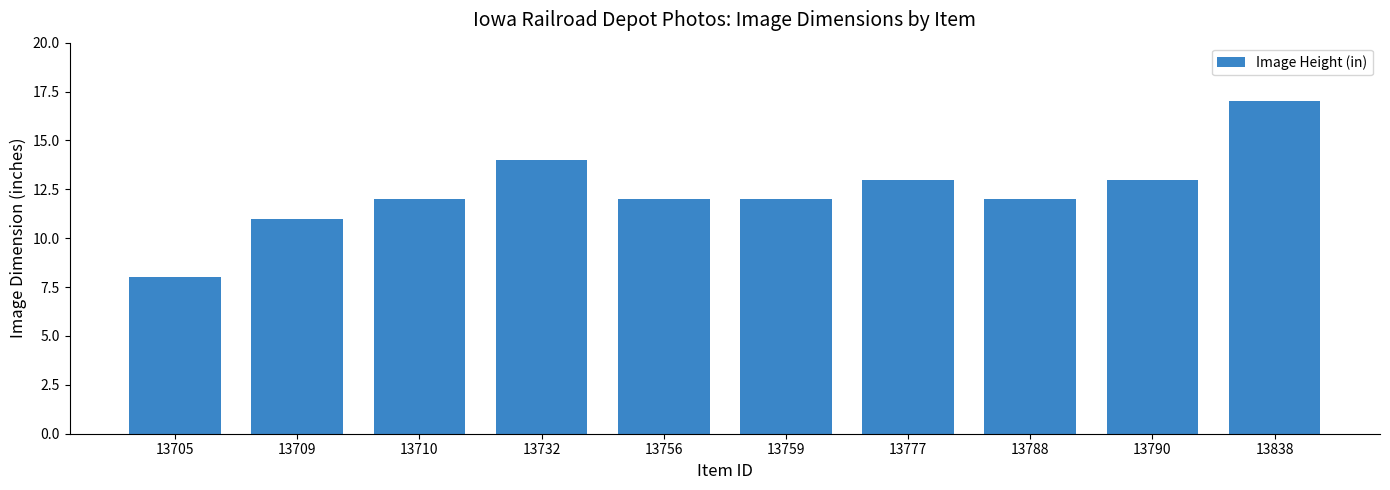

Is it true that the value at 13756 is 21?

False